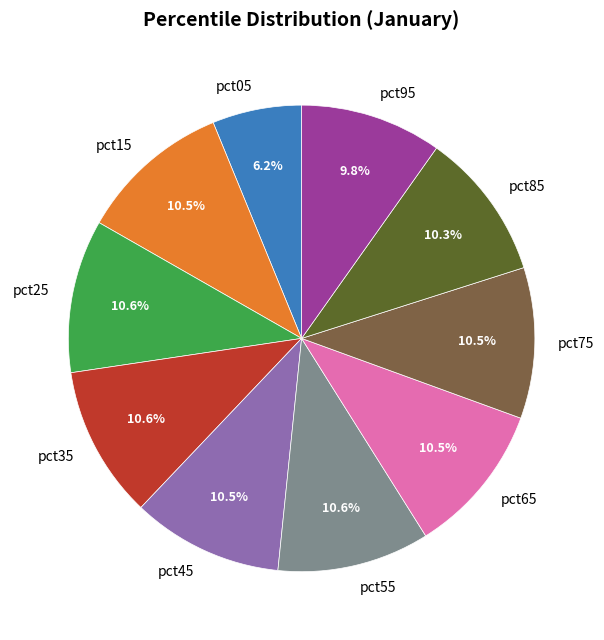

What is the ratio of the value at pct75 to the value at pct15?

1.0